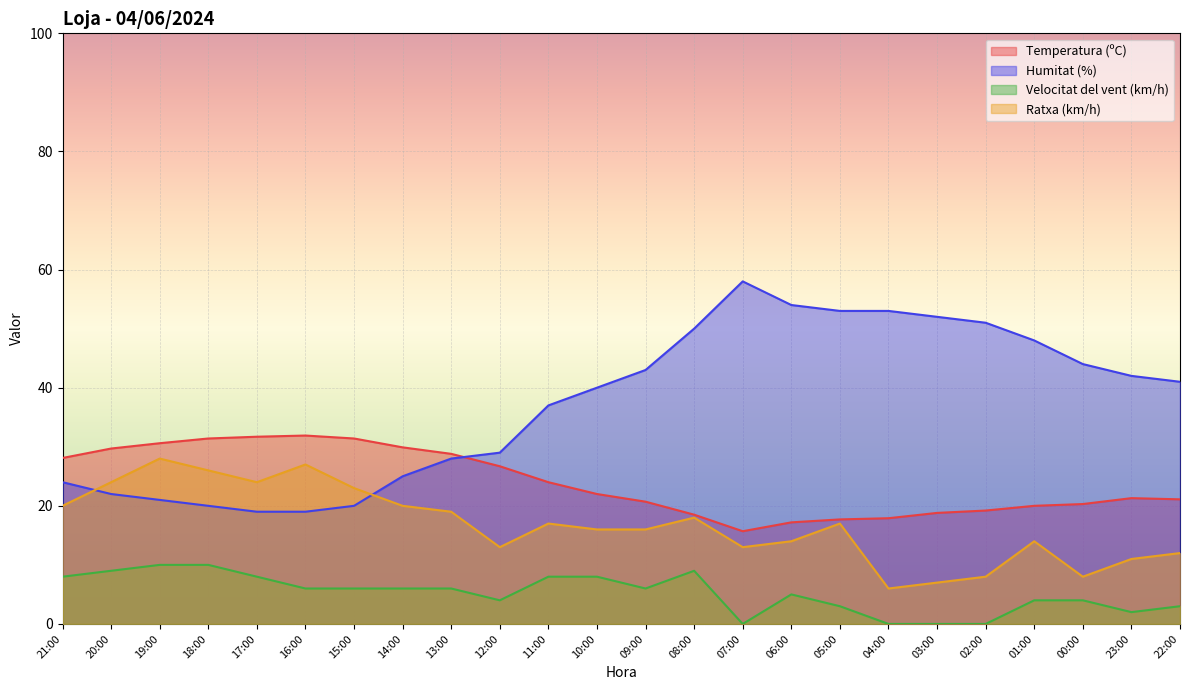

Which series has the widest spread of values?

Humitat (%)